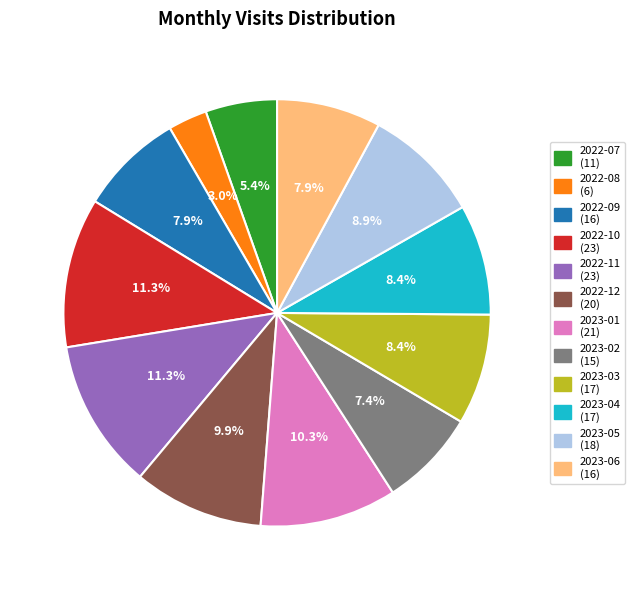

The 2022-08 slice represents 12% of the pie. True or false?

False